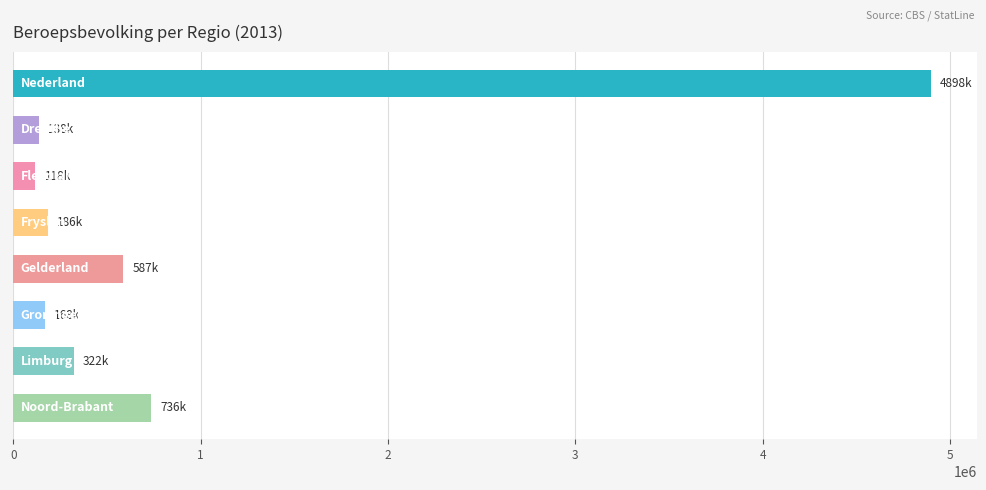

What is the smallest value displayed?

118000